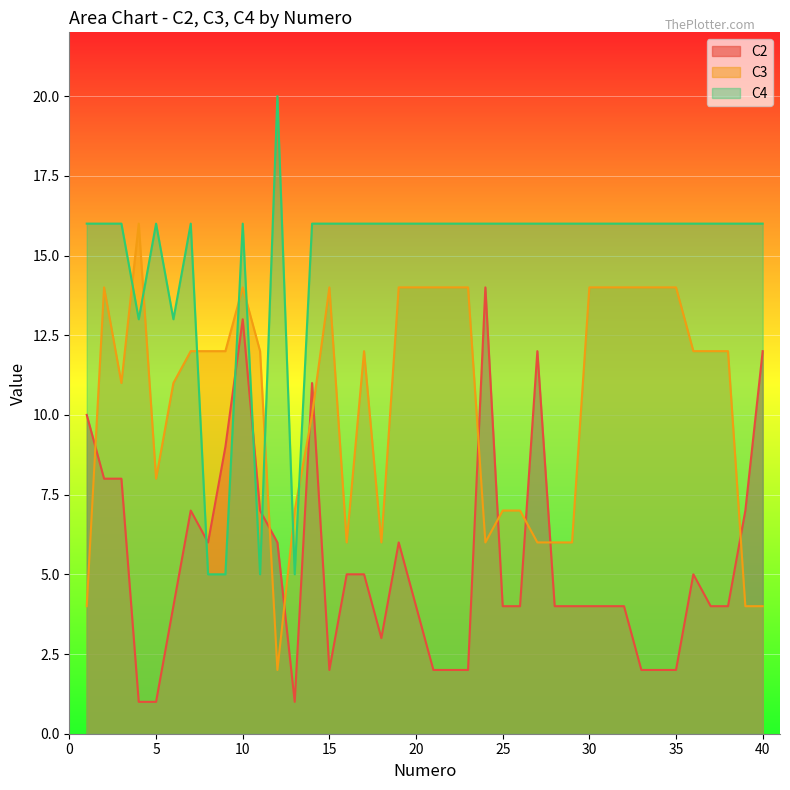

What is the average value of the C4 series?

15